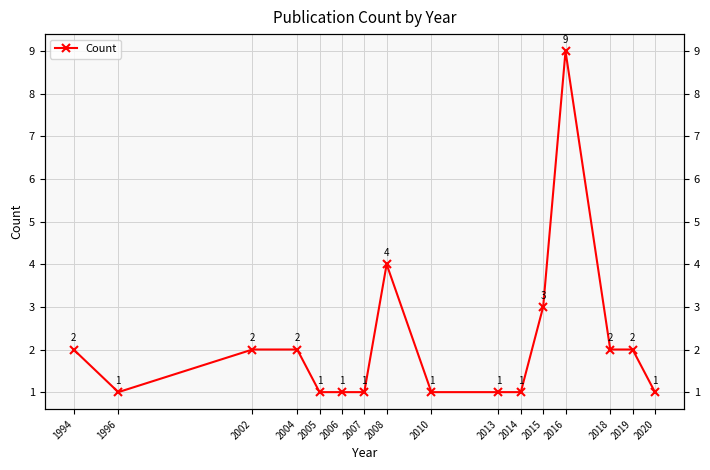

How many lines are shown in the chart?

1